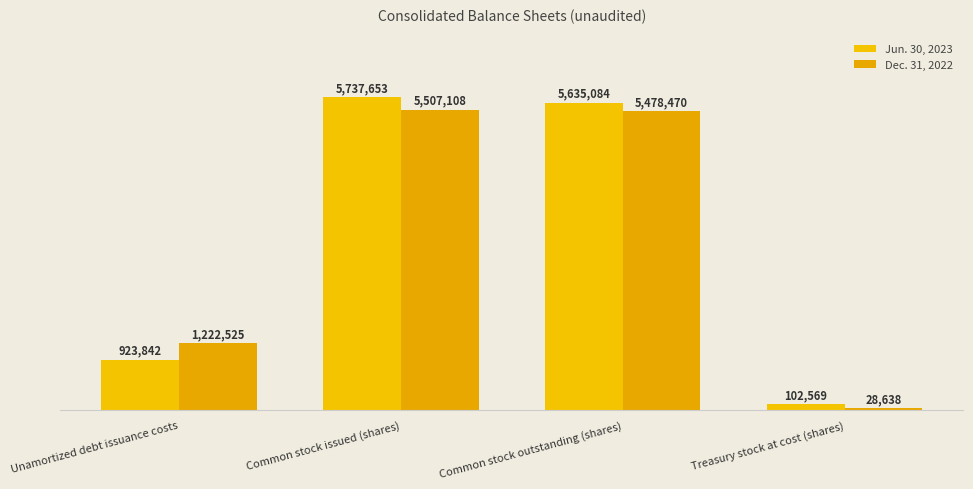

What is the total value across all series at Common stock outstanding (shares)?

11113554